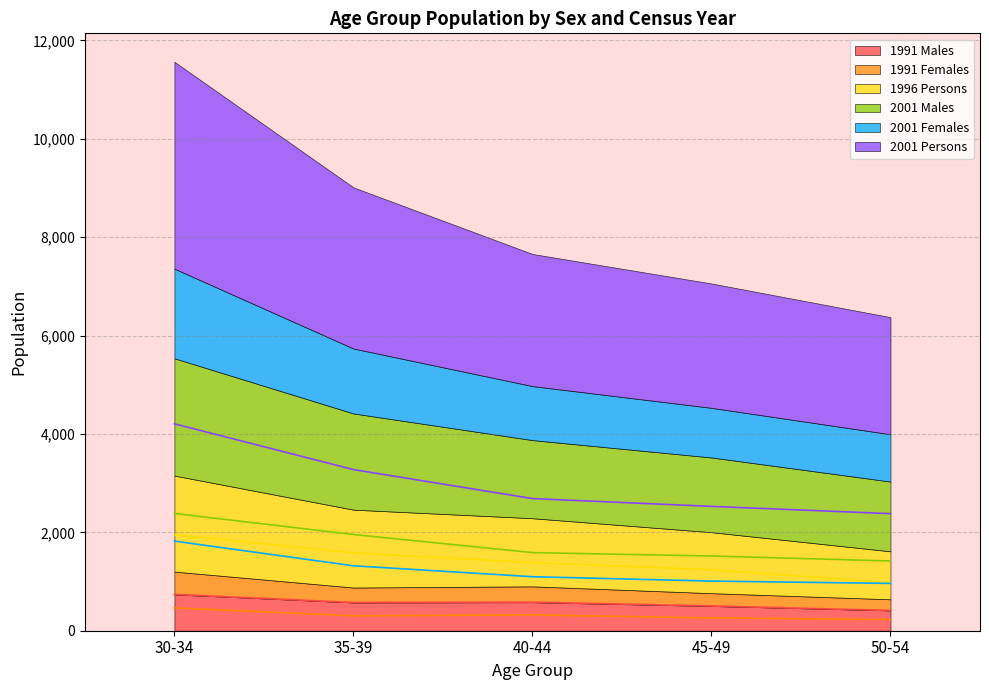

What is the maximum value for 2001 Persons?

4206